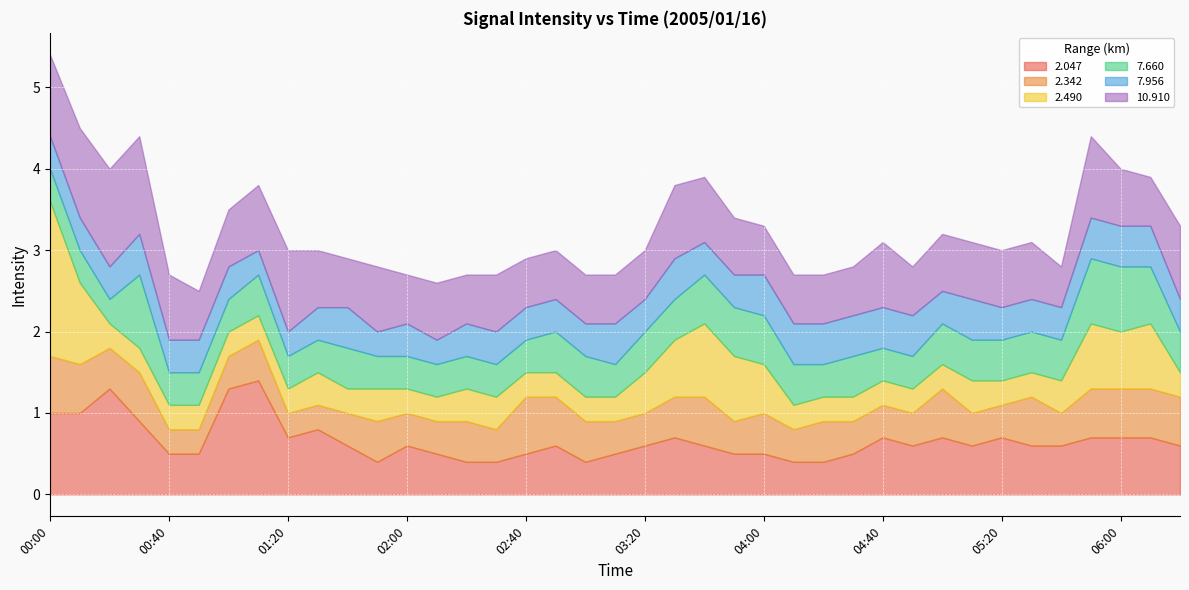

Reading left to right, transcribe all the data shown in this chart.

  2.047: 00:00=1.0	00:10=1.0	00:20=1.3	00:30=0.9	00:40=0.5	00:50=0.5	01:00=1.3	01:10=1.4	01:20=0.7	01:30=0.8	01:40=0.6	01:50=0.4	02:00=0.6	02:10=0.5	02:20=0.4	02:30=0.4	02:40=0.5	02:50=0.6	03:00=0.4	03:10=0.5	03:20=0.6	03:30=0.7	03:40=0.6	03:50=0.5	04:00=0.5	04:10=0.4	04:20=0.4	04:30=0.5	04:40=0.7	04:50=0.6	05:00=0.7	05:10=0.6	05:20=0.7	05:30=0.6	05:40=0.6	05:50=0.7	06:00=0.7	06:10=0.7	06:20=0.6
  2.342: 00:00=0.7	00:10=0.6	00:20=0.5	00:30=0.6	00:40=0.3	00:50=0.3	01:00=0.4	01:10=0.5	01:20=0.3	01:30=0.3	01:40=0.4	01:50=0.5	02:00=0.4	02:10=0.4	02:20=0.5	02:30=0.4	02:40=0.7	02:50=0.6	03:00=0.5	03:10=0.4	03:20=0.4	03:30=0.5	03:40=0.6	03:50=0.4	04:00=0.5	04:10=0.4	04:20=0.5	04:30=0.4	04:40=0.4	04:50=0.4	05:00=0.6	05:10=0.4	05:20=0.4	05:30=0.6	05:40=0.4	05:50=0.6	06:00=0.6	06:10=0.6	06:20=0.6
  2.490: 00:00=1.9	00:10=1.0	00:20=0.3	00:30=0.3	00:40=0.3	00:50=0.3	01:00=0.3	01:10=0.3	01:20=0.3	01:30=0.4	01:40=0.3	01:50=0.4	02:00=0.3	02:10=0.3	02:20=0.4	02:30=0.4	02:40=0.3	02:50=0.3	03:00=0.3	03:10=0.3	03:20=0.5	03:30=0.7	03:40=0.9	03:50=0.8	04:00=0.6	04:10=0.3	04:20=0.3	04:30=0.3	04:40=0.3	04:50=0.3	05:00=0.3	05:10=0.4	05:20=0.3	05:30=0.3	05:40=0.4	05:50=0.8	06:00=0.7	06:10=0.8	06:20=0.3
  7.660: 00:00=0.4	00:10=0.4	00:20=0.3	00:30=0.9	00:40=0.4	00:50=0.4	01:00=0.4	01:10=0.5	01:20=0.4	01:30=0.4	01:40=0.5	01:50=0.4	02:00=0.4	02:10=0.4	02:20=0.4	02:30=0.4	02:40=0.4	02:50=0.5	03:00=0.5	03:10=0.4	03:20=0.5	03:30=0.5	03:40=0.6	03:50=0.6	04:00=0.6	04:10=0.5	04:20=0.4	04:30=0.5	04:40=0.4	04:50=0.4	05:00=0.5	05:10=0.5	05:20=0.5	05:30=0.5	05:40=0.5	05:50=0.8	06:00=0.8	06:10=0.7	06:20=0.5
  7.956: 00:00=0.4	00:10=0.4	00:20=0.4	00:30=0.5	00:40=0.4	00:50=0.4	01:00=0.4	01:10=0.3	01:20=0.3	01:30=0.4	01:40=0.5	01:50=0.3	02:00=0.4	02:10=0.3	02:20=0.4	02:30=0.4	02:40=0.4	02:50=0.4	03:00=0.4	03:10=0.5	03:20=0.4	03:30=0.5	03:40=0.4	03:50=0.4	04:00=0.5	04:10=0.5	04:20=0.5	04:30=0.5	04:40=0.5	04:50=0.5	05:00=0.4	05:10=0.5	05:20=0.4	05:30=0.4	05:40=0.4	05:50=0.5	06:00=0.5	06:10=0.5	06:20=0.4
 10.910: 00:00=1.0	00:10=1.1	00:20=1.2	00:30=1.2	00:40=0.8	00:50=0.6	01:00=0.7	01:10=0.8	01:20=1.0	01:30=0.7	01:40=0.6	01:50=0.8	02:00=0.6	02:10=0.7	02:20=0.6	02:30=0.7	02:40=0.6	02:50=0.6	03:00=0.6	03:10=0.6	03:20=0.6	03:30=0.9	03:40=0.8	03:50=0.7	04:00=0.6	04:10=0.6	04:20=0.6	04:30=0.6	04:40=0.8	04:50=0.6	05:00=0.7	05:10=0.7	05:20=0.7	05:30=0.7	05:40=0.5	05:50=1.0	06:00=0.7	06:10=0.6	06:20=0.9